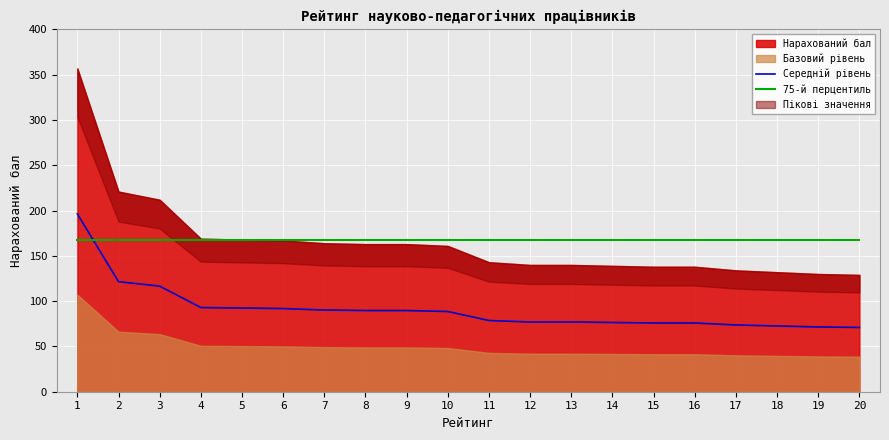

The value of 75-й перцентиль at 19 is 167.0. True or false?

True